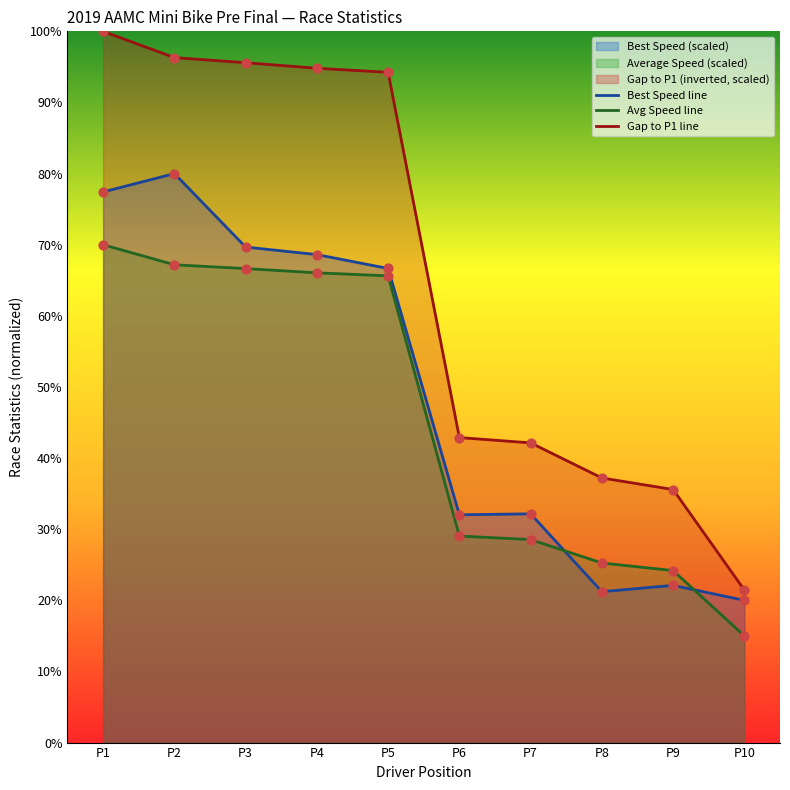

Which series contains the lowest Y value?

Average Speed